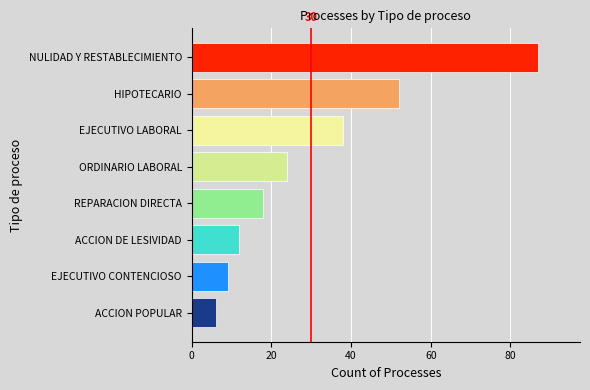

How many categories are shown in the chart?

8